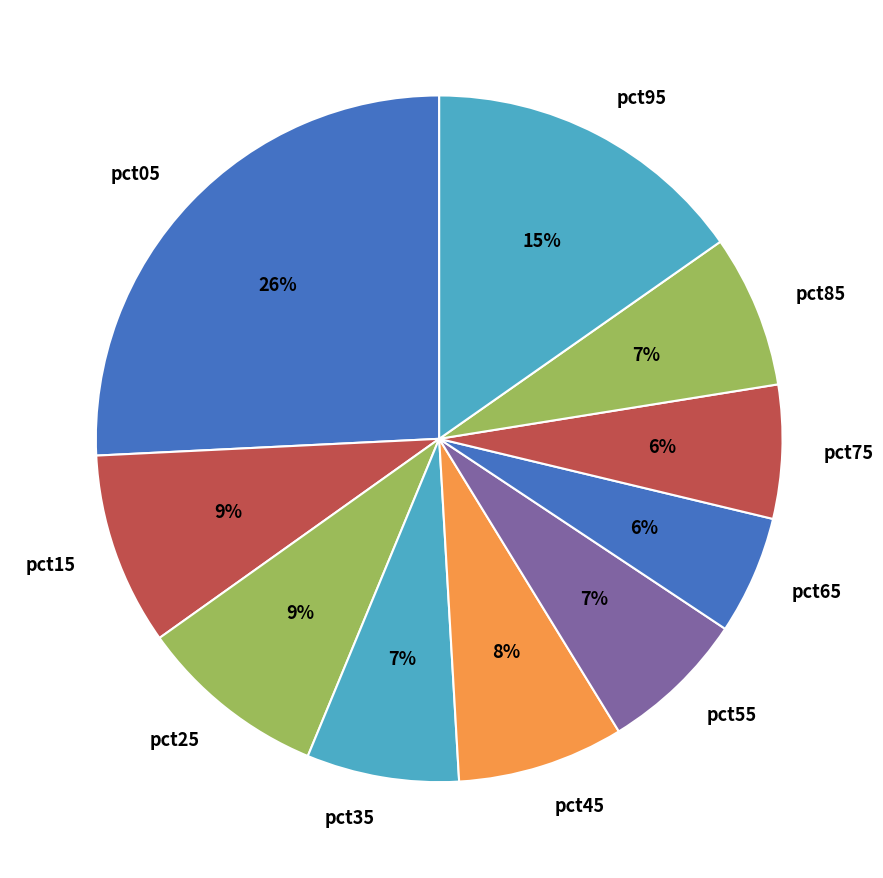

Which slice is the largest?

pct05